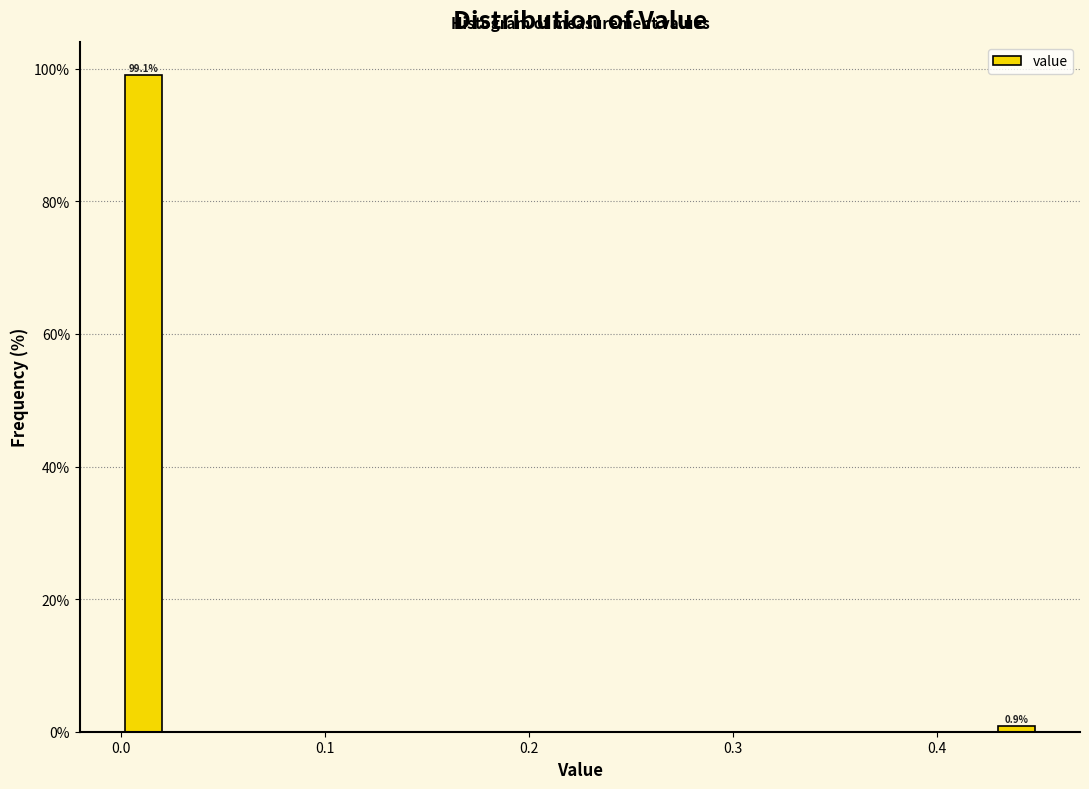

Around what value on the x-axis is the tallest bar? Give the approximate position of its centre, as read against the axis.

0.01